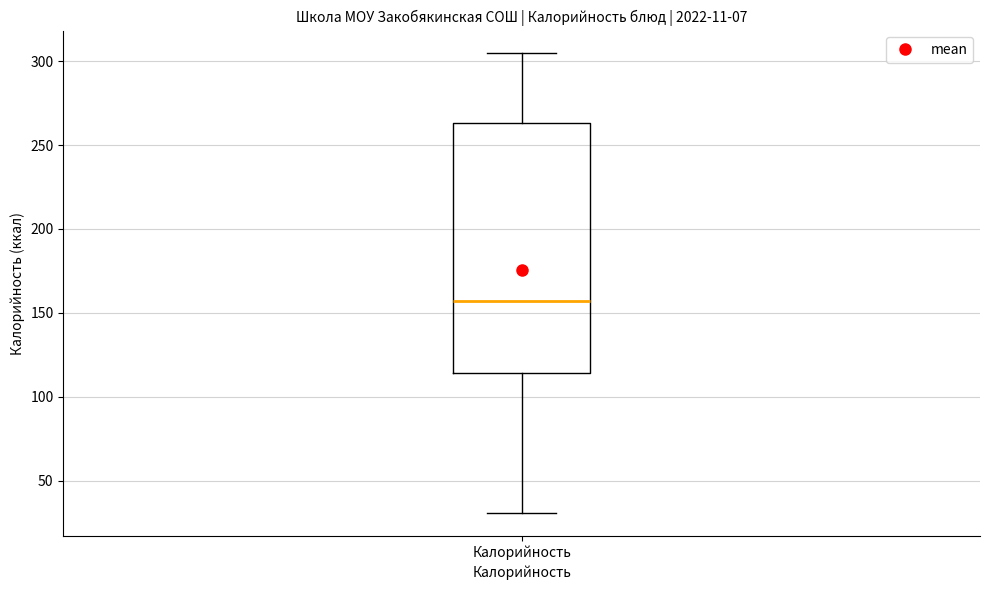

Transcribe this box plot: give where the median line is, the range the box spans, and where the two whiskers end, as read against the y-axis. The values are not printed on the chart, so give them approximately, as read against the axis.

median 155, box 115 to 265, whiskers 30 to 305